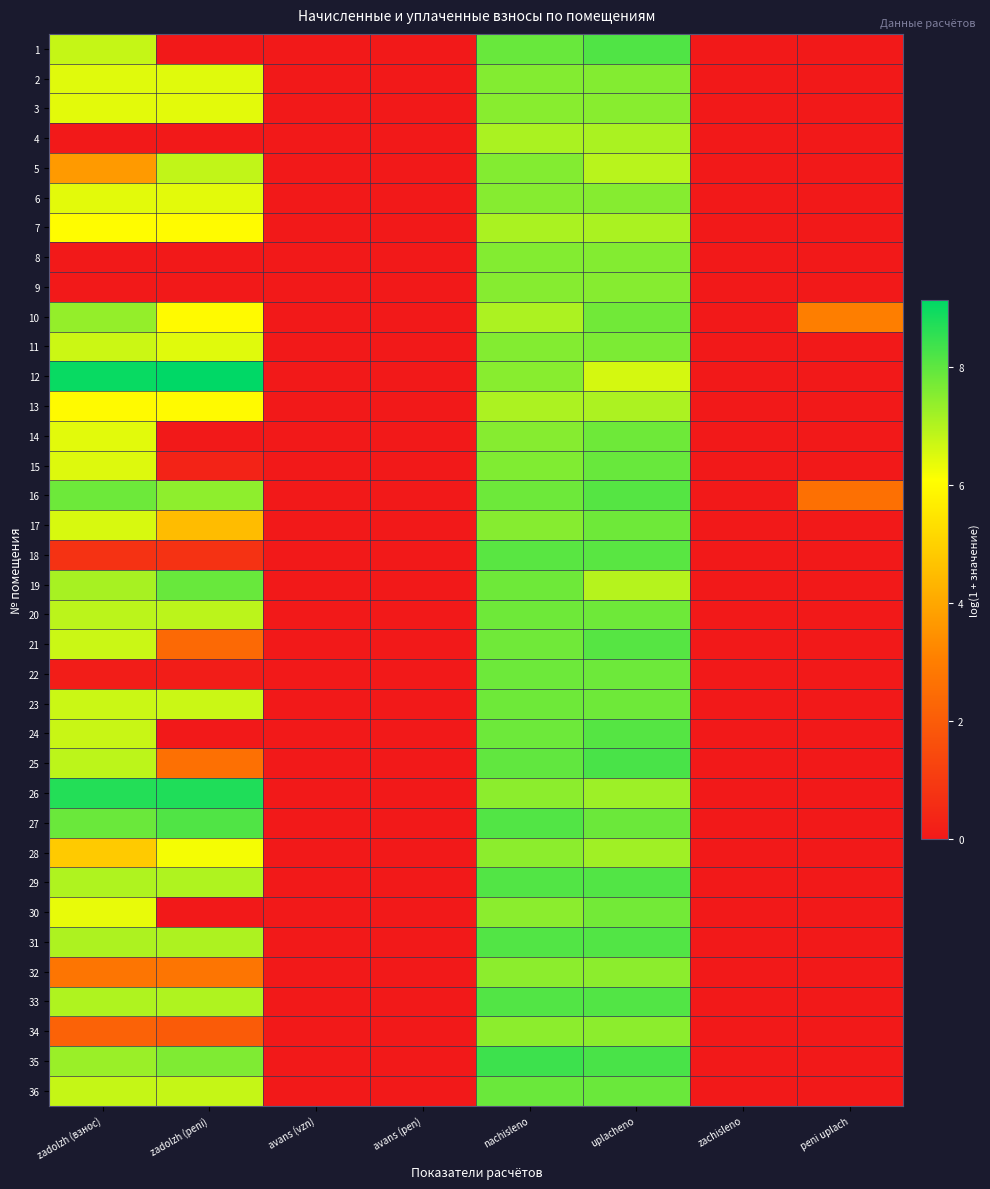

What is the spread (max minus min) of values at zadolzh (peni)?

9.1